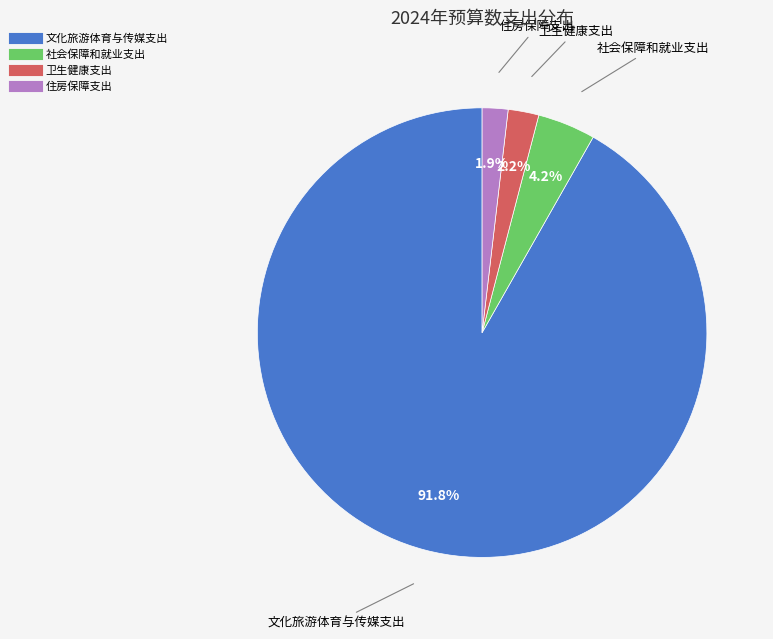

To the nearest percent, what is the average slice percentage?

25%